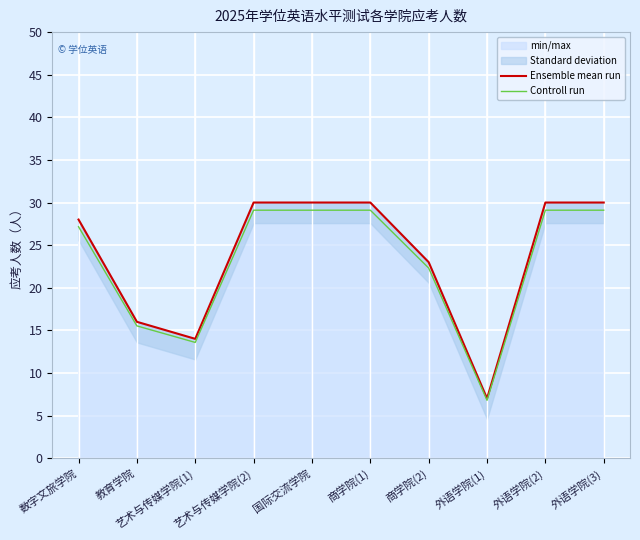

True or false: Controll run and Ensemble mean run cross at least once.

False